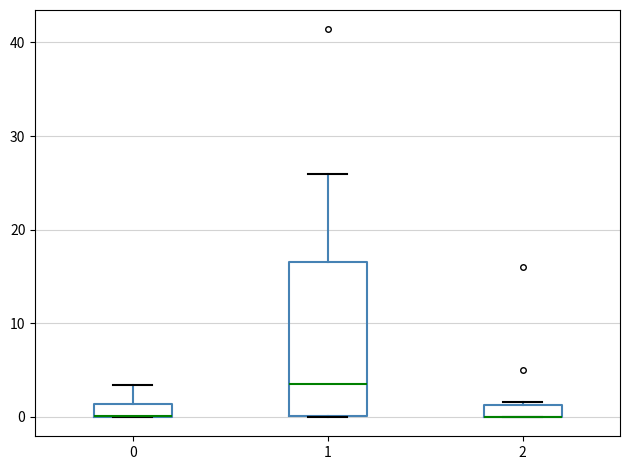

Which box is the tallest, from its lower edge to its upper edge?

1